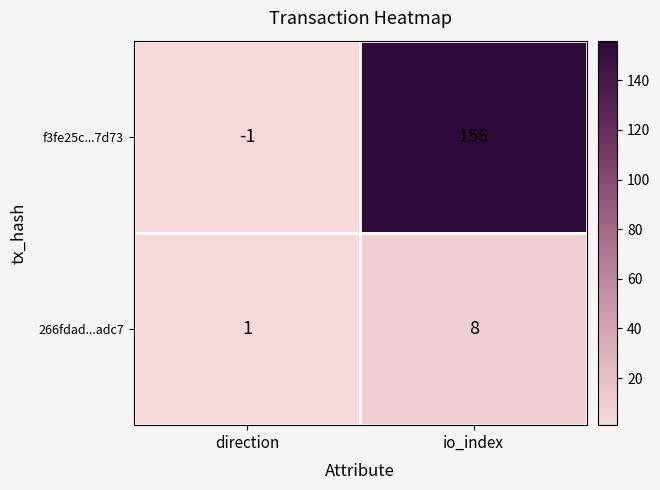

Is it true that f3fe25c...7d73 equals -1 at direction?

True